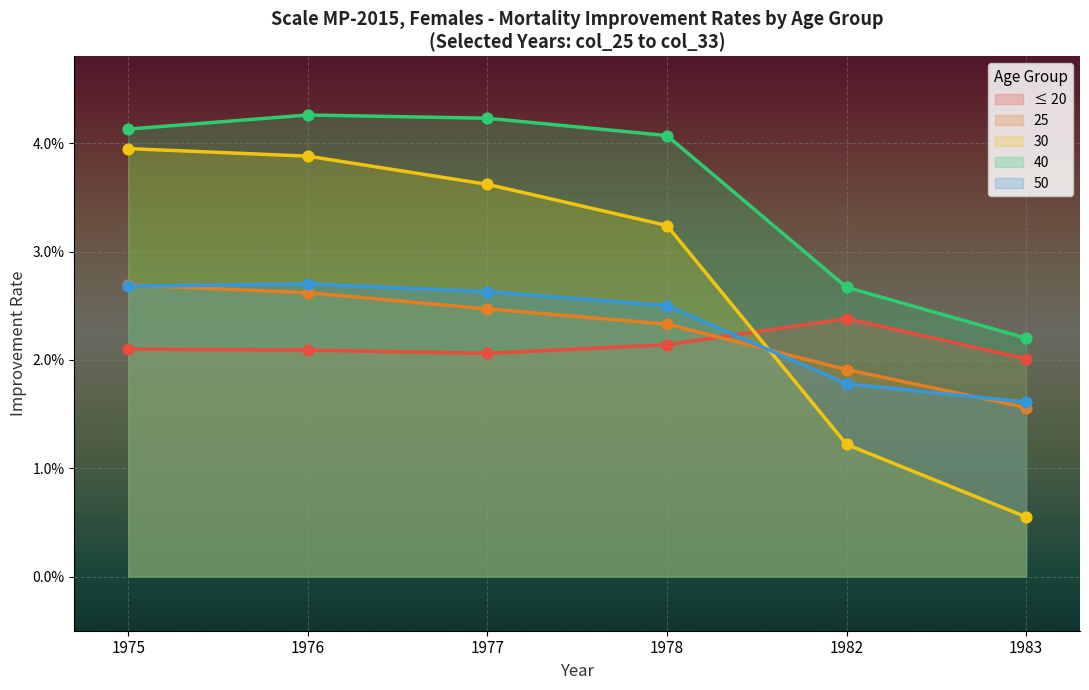

Which series has the largest total across all categories?

Age 40